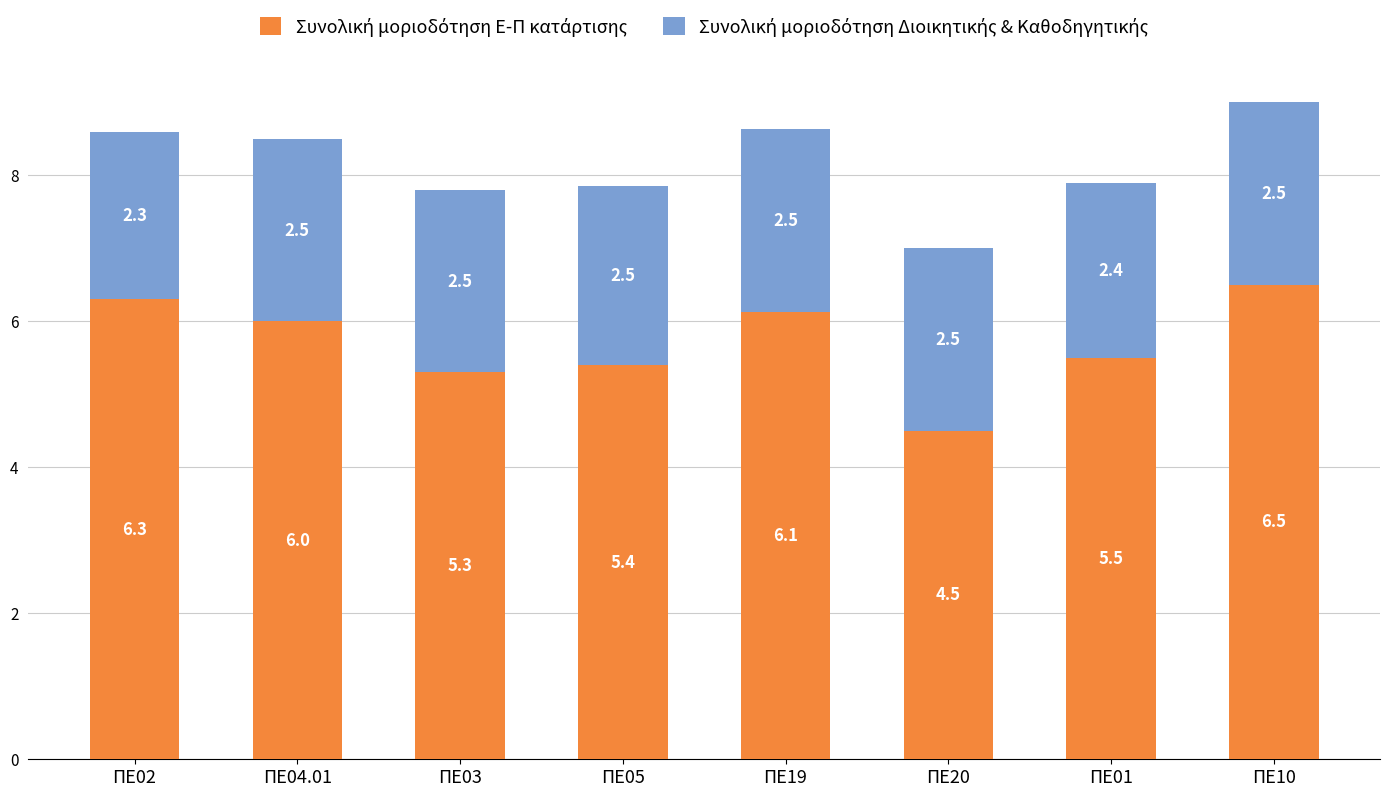

At which category is the sum across all series the highest?

ΠΕ10